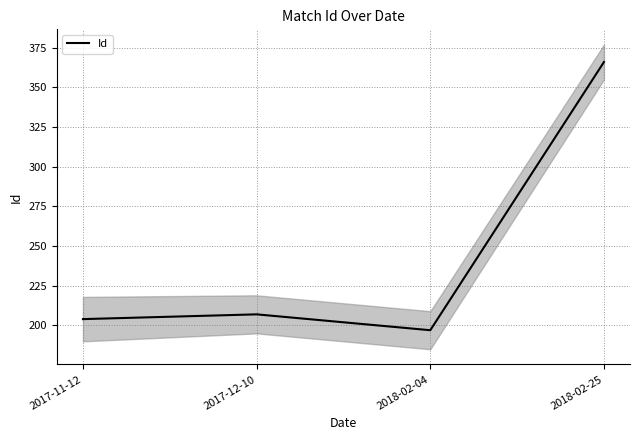

Between 2018-02-04 and 2018-02-25, which is larger?

2018-02-25